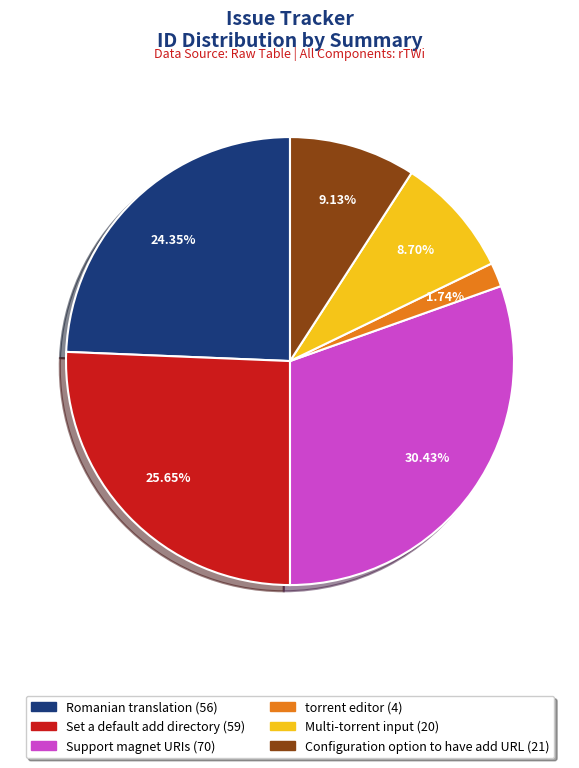

The Multi-torrent input slice represents 9% of the pie. True or false?

True